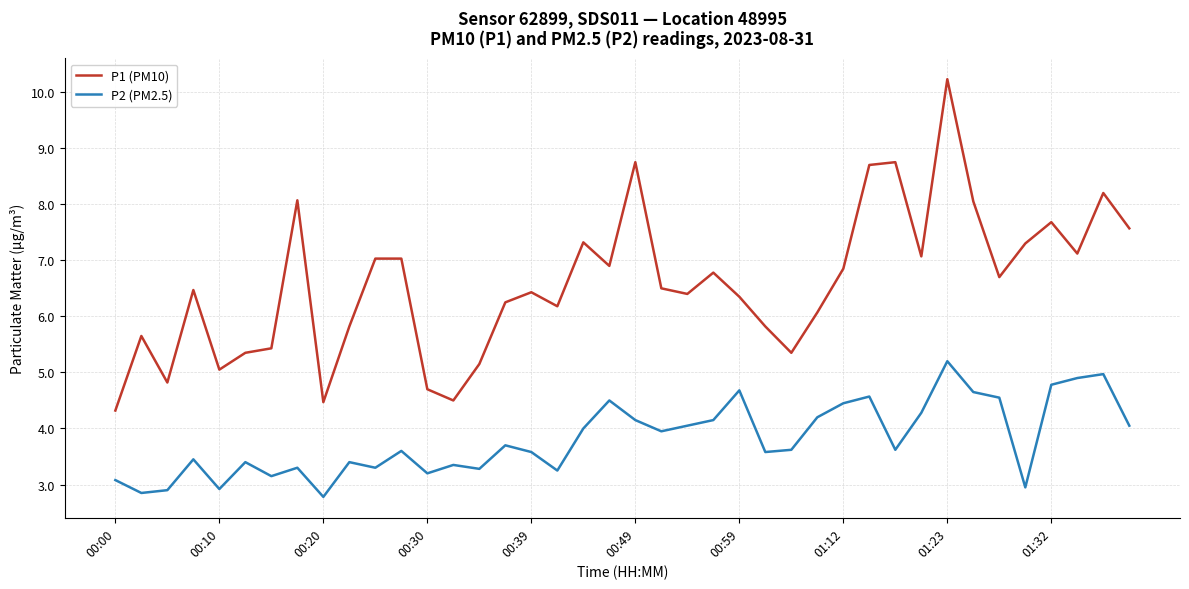

List the series in order of their peak value, highest first.

P1 (PM10), P2 (PM2.5)